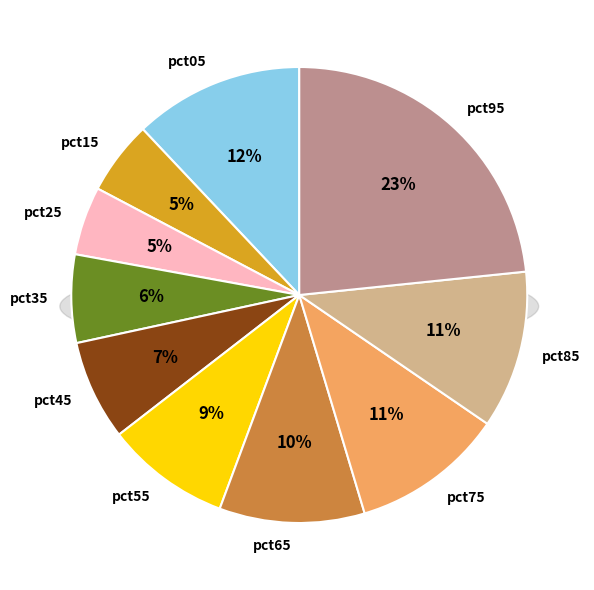

Does pct55 represent more than half of the total?

No